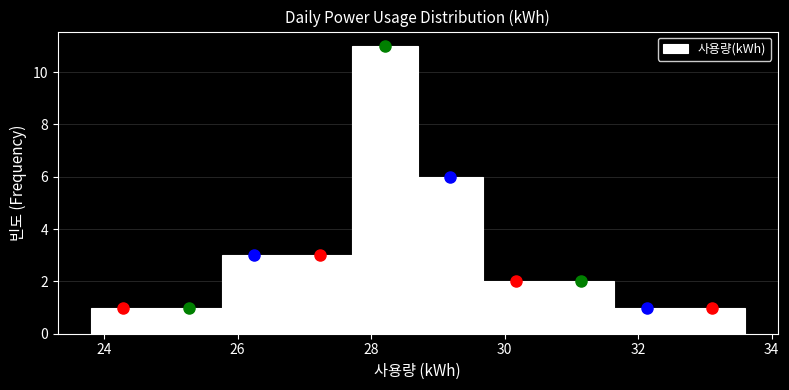

Reading left to right, list every bar in this chart as the range it spans on the x-axis followed by its height. Neither the bar edges nor the heights are printed on the chart, so give them approximately, as read against the axes.

23.80 to 24.78: 1
24.78 to 25.76: 1
25.76 to 26.74: 3
26.74 to 27.72: 3
27.72 to 28.70: 11
28.70 to 29.68: 6
29.68 to 30.66: 2
30.66 to 31.64: 2
31.64 to 32.62: 1
32.62 to 33.60: 1